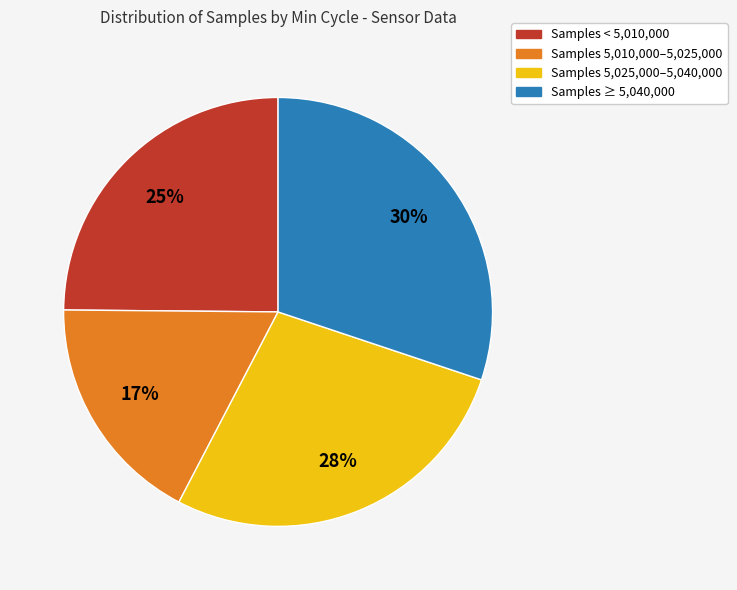

To the nearest percent, what is the average slice percentage?

25%